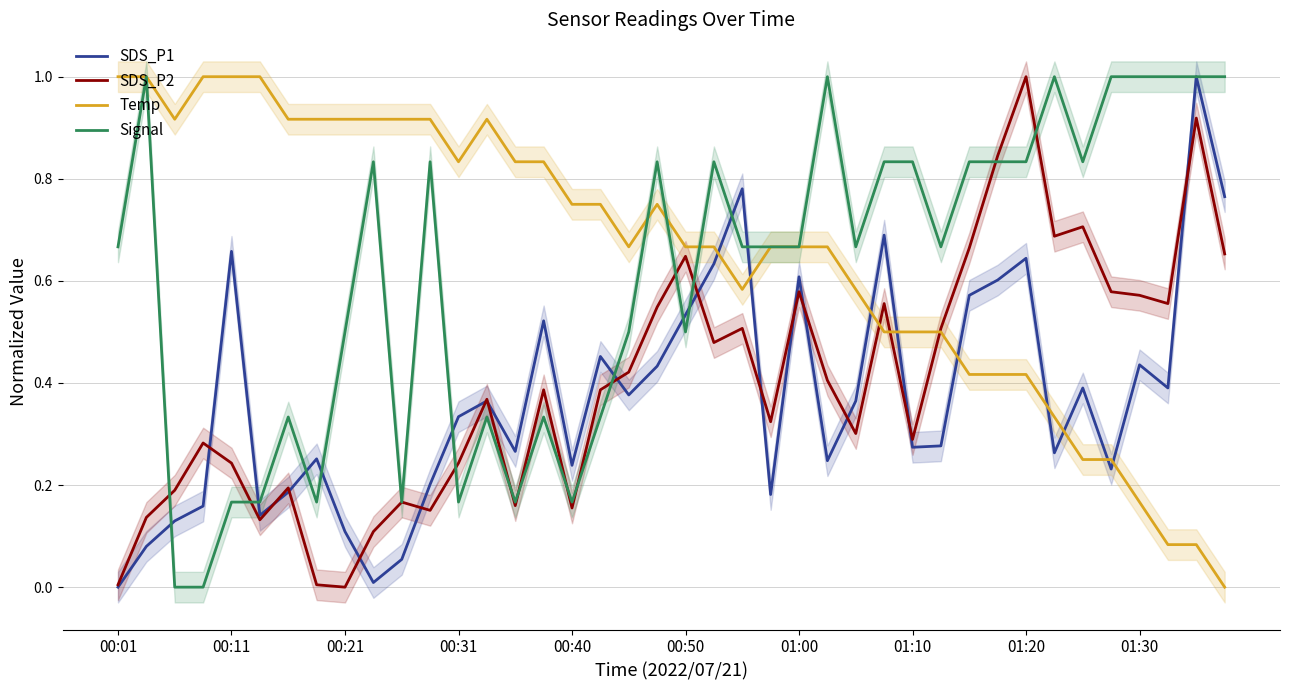

True or false: SDS_P1 and SDS_P2 intersect in this chart.

True